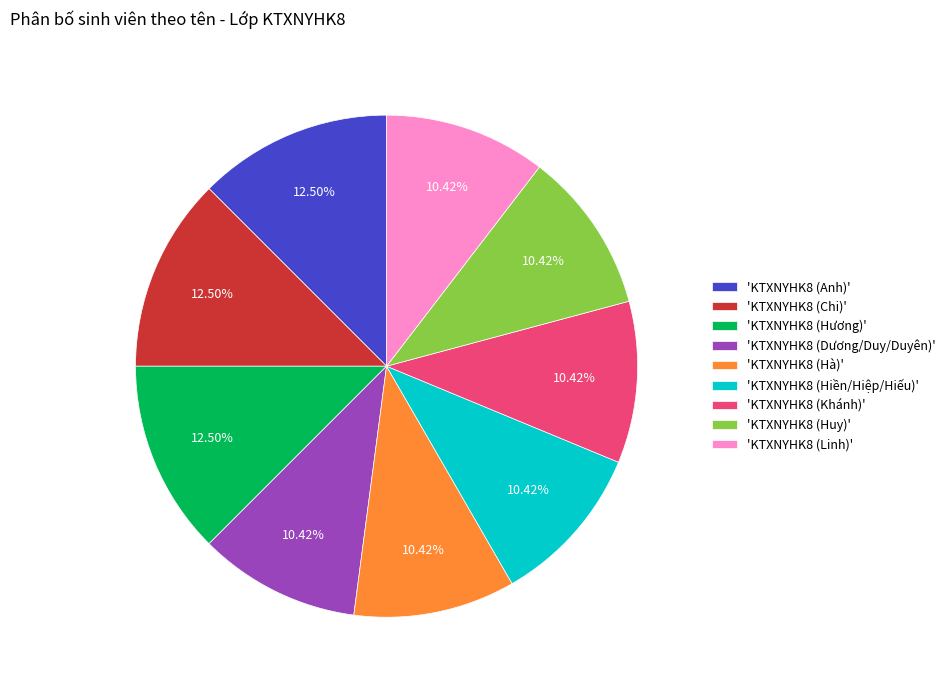

Does any single category account for the majority?

No